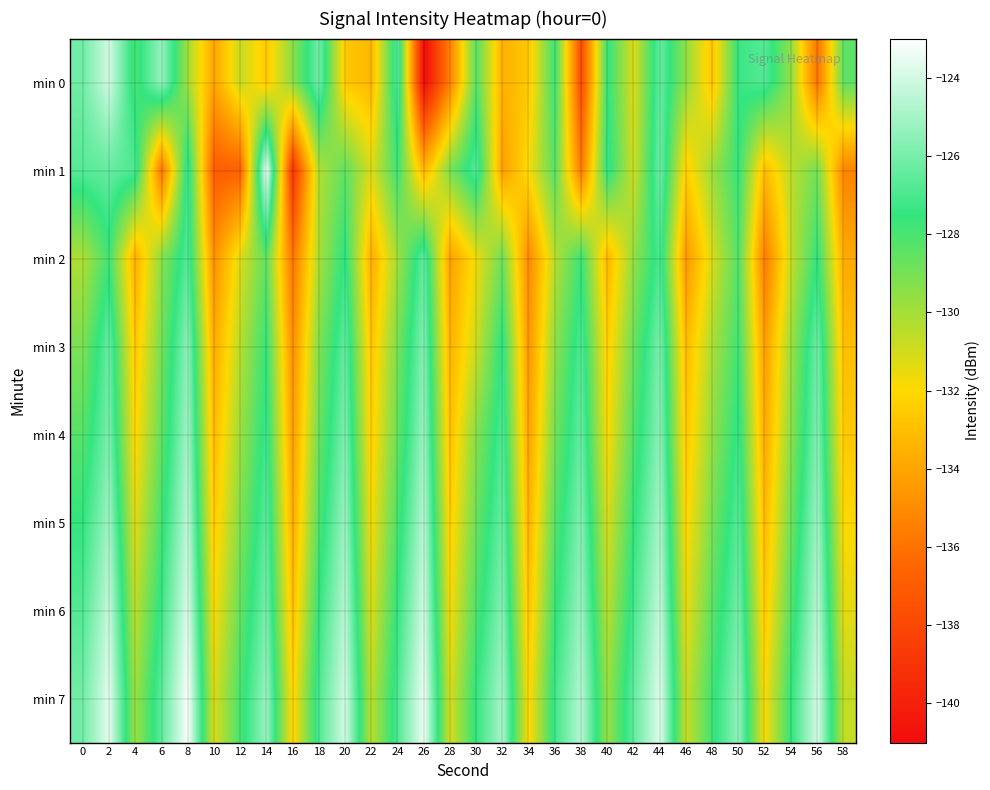

List the series in order of their peak value, lowest first.

min 2, min 3, min 4, min 5, min 0, min 6, min 1, min 7